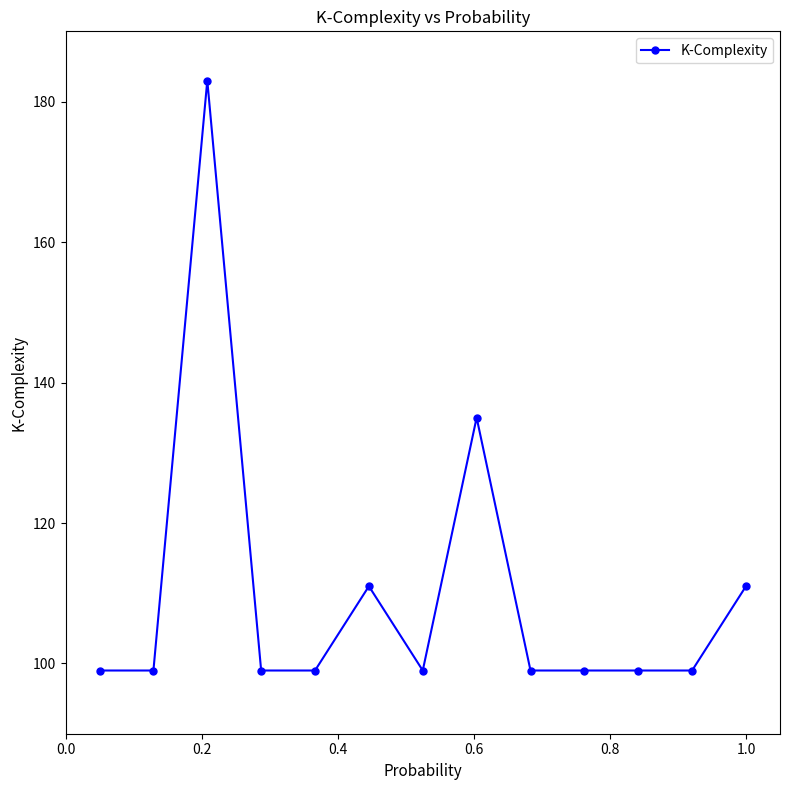

How many distinct data groups are displayed?

1